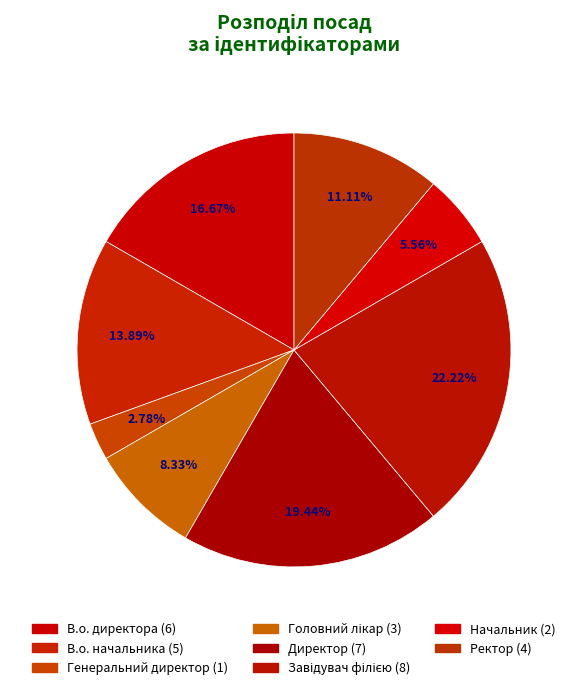

To the nearest percent, what is the difference between the Начальник and В.о. начальника slice percentages?

8%